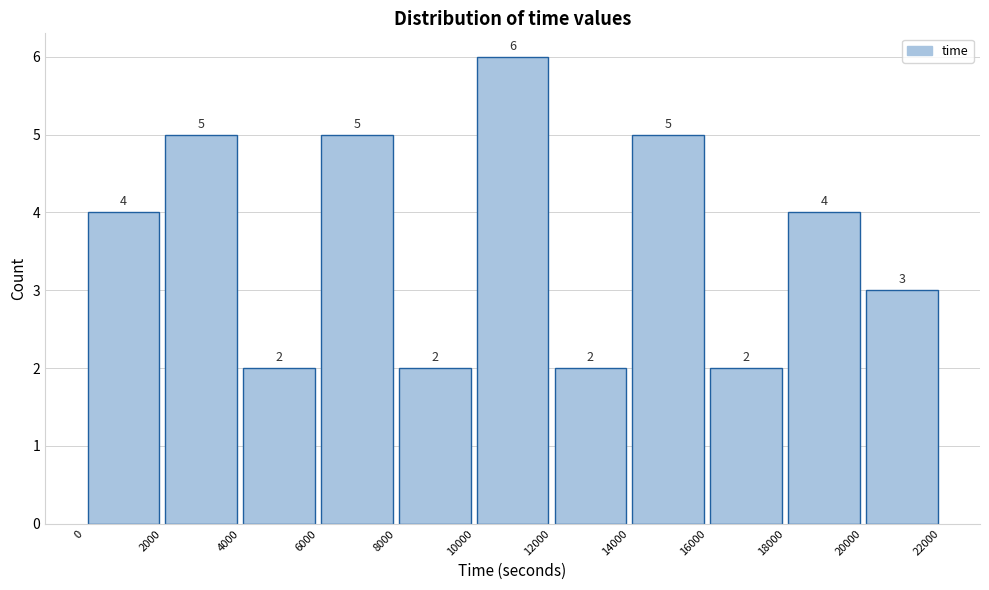

Over which range of the x-axis is the bar tallest?

10000 to 12000